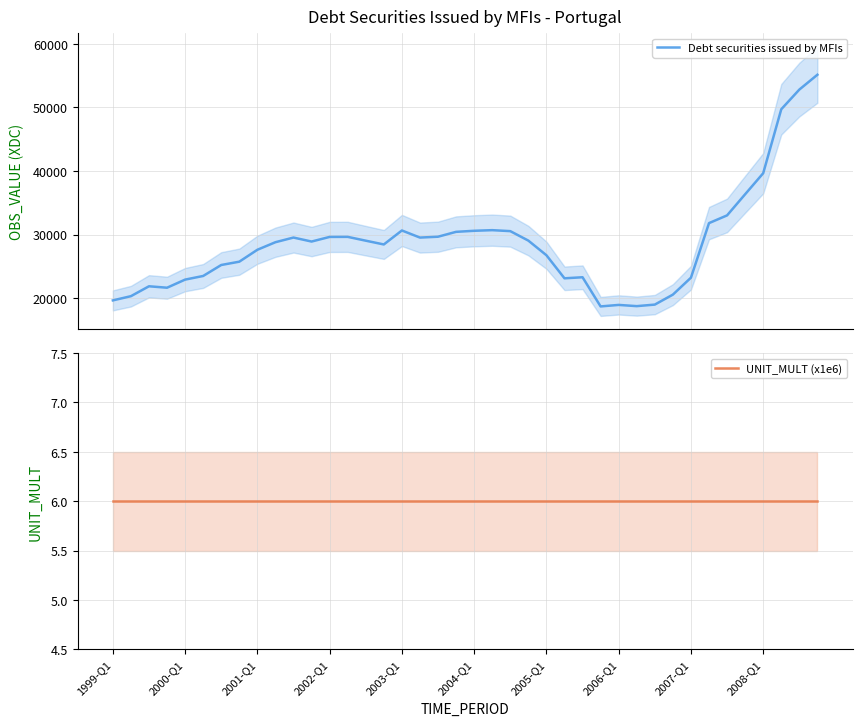

The value of Debt securities issued by MFIs at 2006-Q1 is 9323.7. True or false?

False